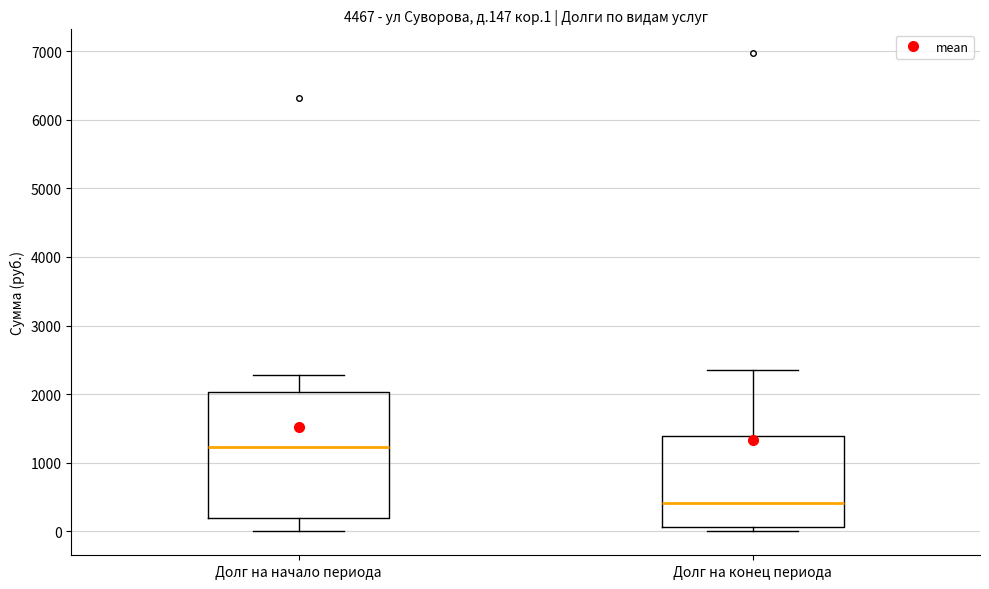

Which box's median line is the lowest?

Долг на конец периода